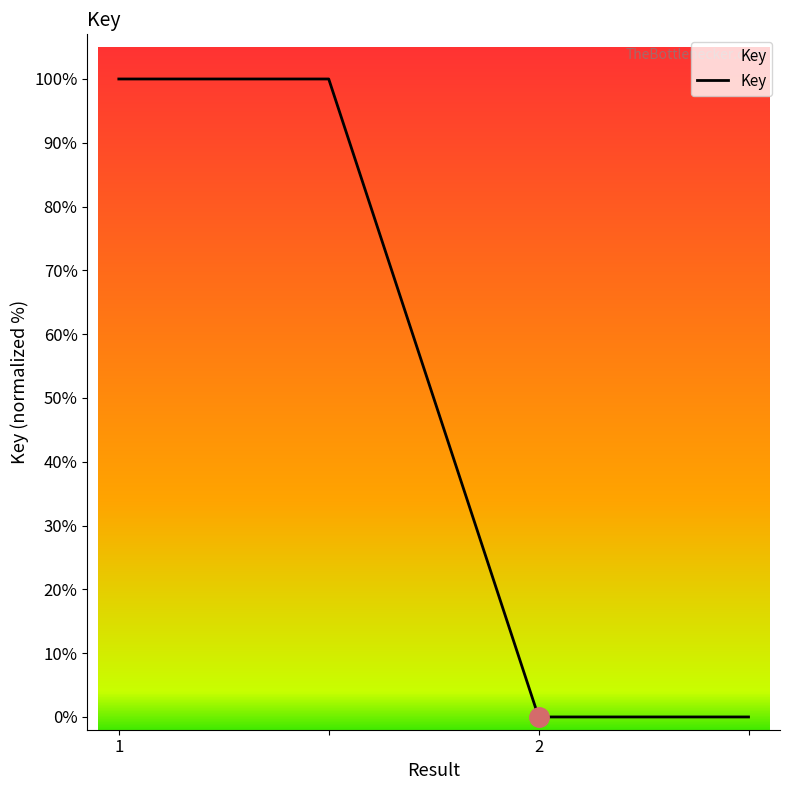

What is the average value?

50